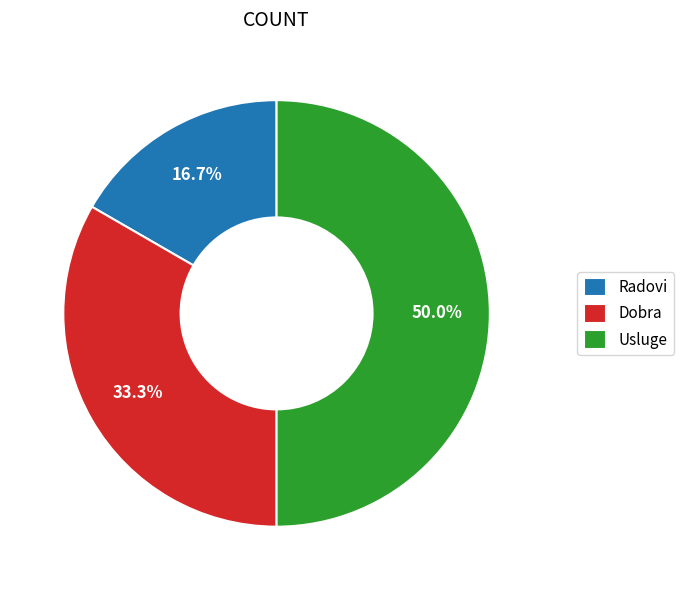

To the nearest percent, what portion does Usluge represent?

50%